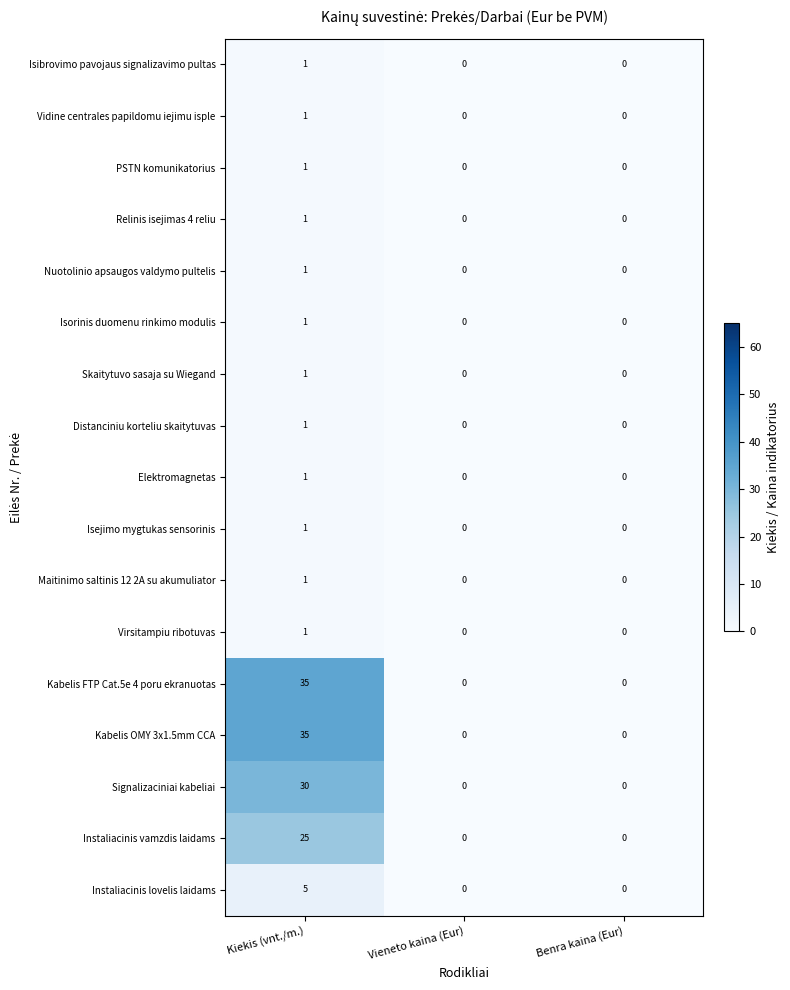

At which category is the sum across all series the highest?

Kiekis (vnt./m.)